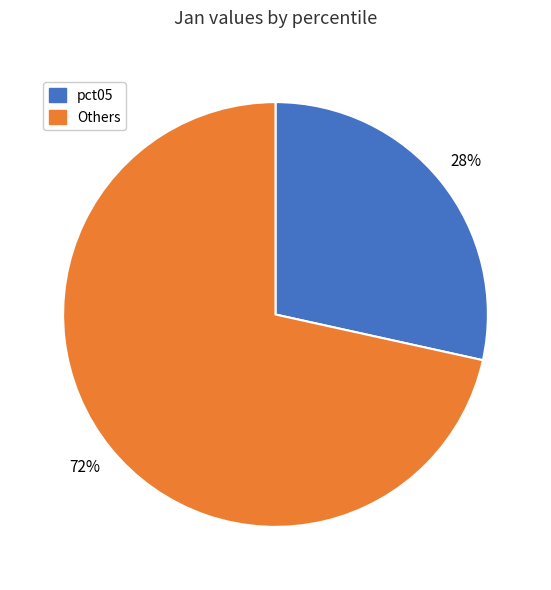

To the nearest percent, what is the average slice percentage?

50%